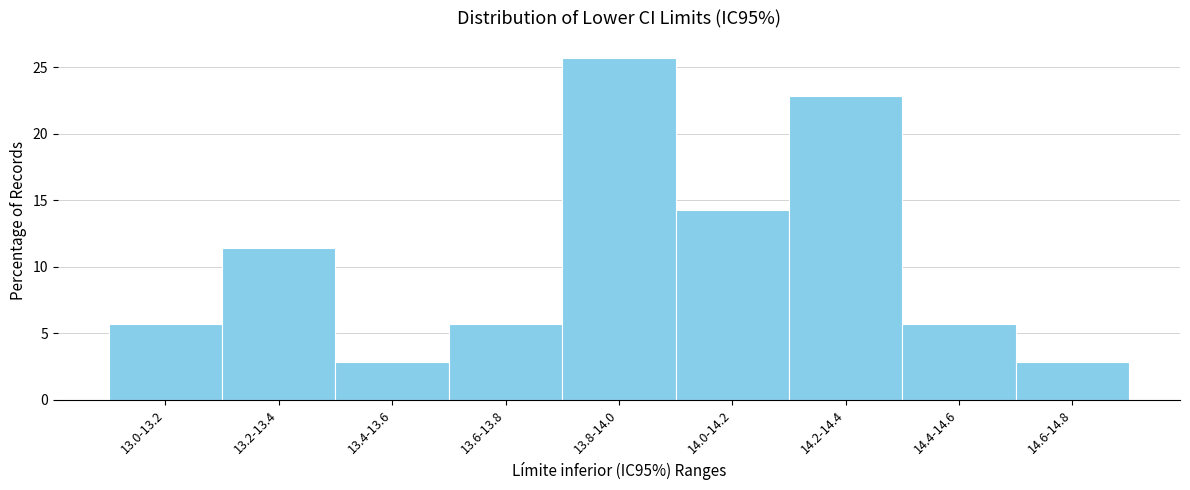

Reading left to right, transcribe all the data shown in this chart.

13.0-13.2=5.7	13.2-13.4=11.4	13.4-13.6=2.9	13.6-13.8=5.7	13.8-14.0=25.7	14.0-14.2=14.3	14.2-14.4=22.9	14.4-14.6=5.7	14.6-14.8=2.9